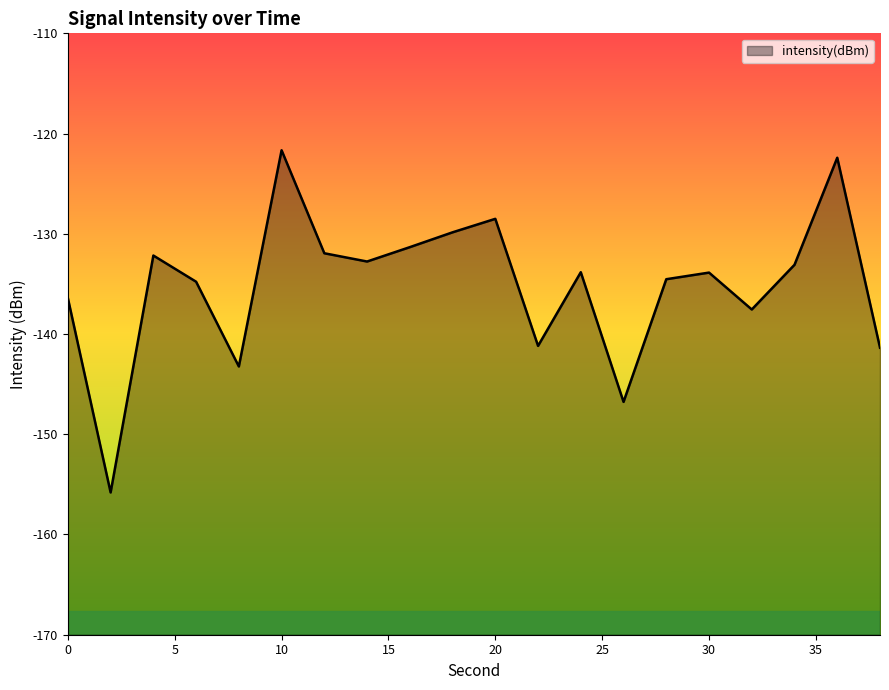

How many interior local peaks (higher than both neighbors) does the data have?

6